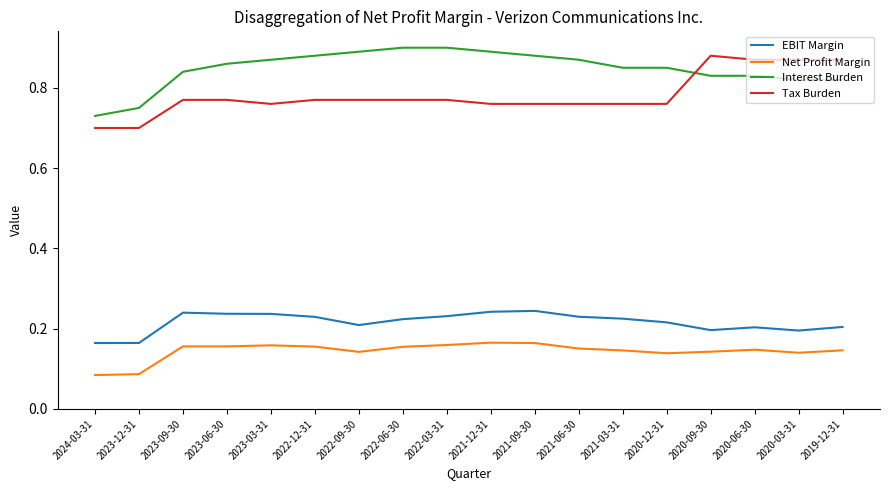

What position from the left is 2022-12-31?

6